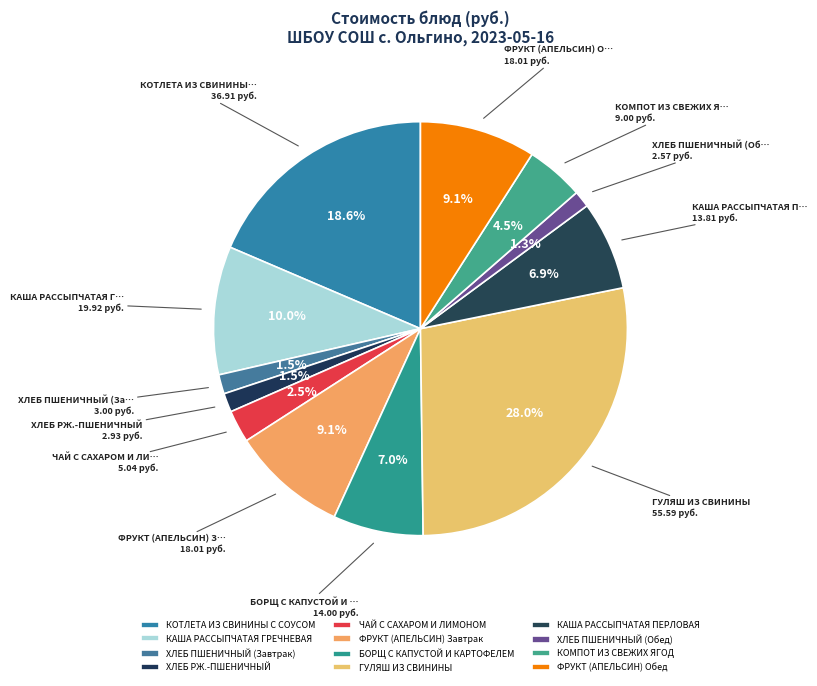

To the nearest percent, what is the difference between the ФРУКТ (АПЕЛЬСИН) Обед and ХЛЕБ РЖ.-ПШЕНИЧНЫЙ slice percentages?

8%